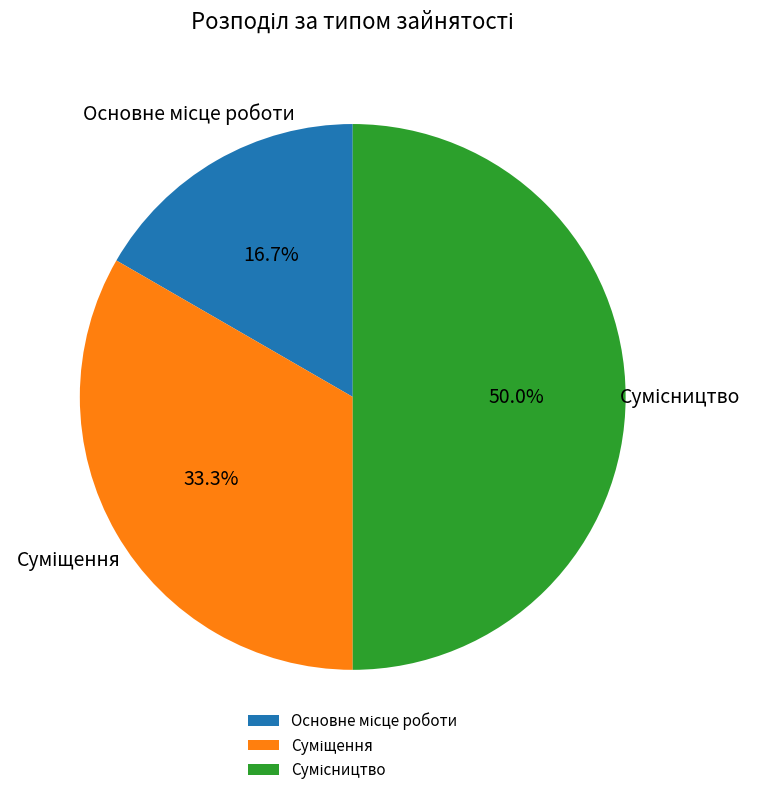

True or false: Сумісництво accounts for 58% of the total.

False